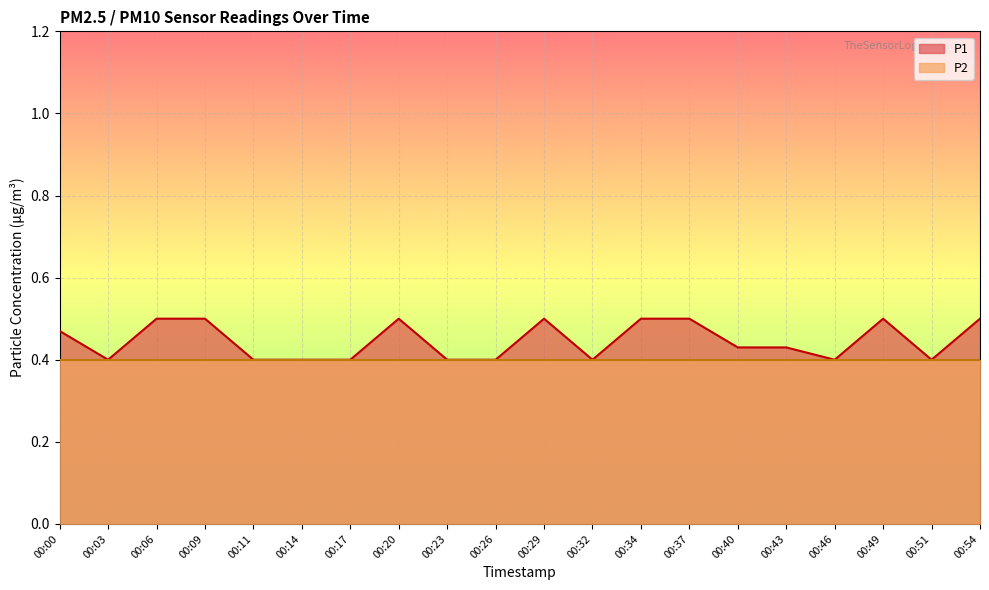

What is the difference between the second highest and second lowest values?

0.1